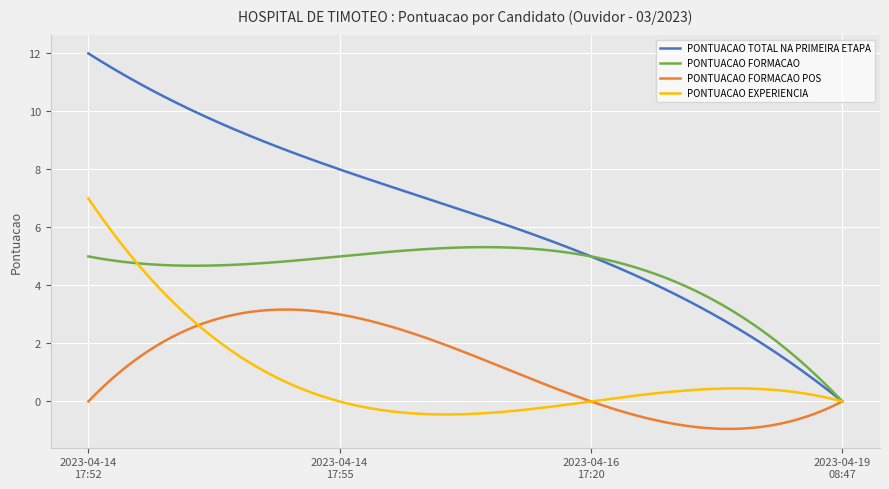

What is the highest value of the PONTUACAO TOTAL NA PRIMEIRA ETAPA series?

12.0